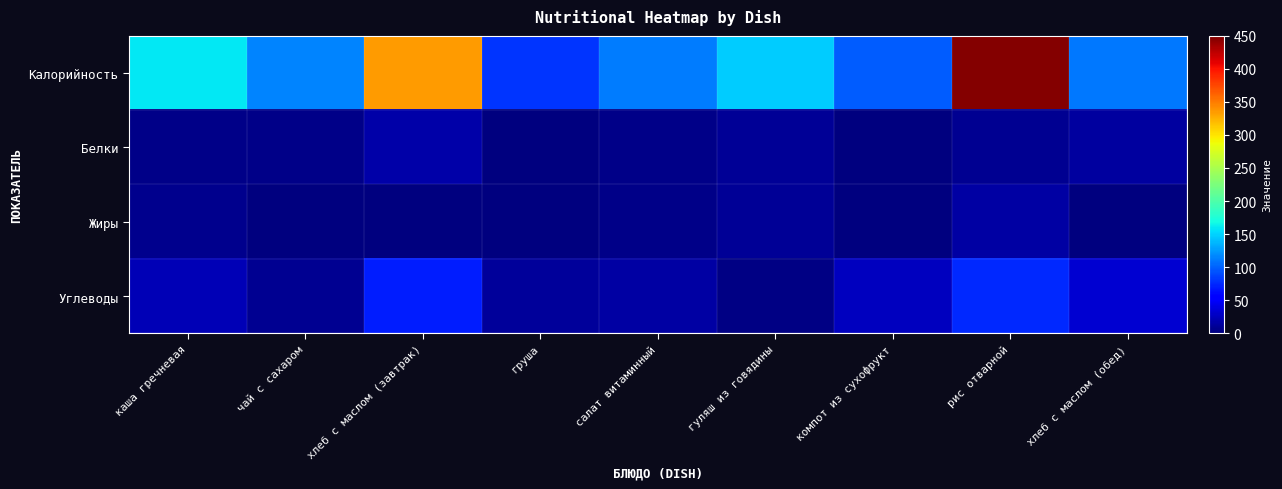

What is the total value across all series at рис отварной?

546.0